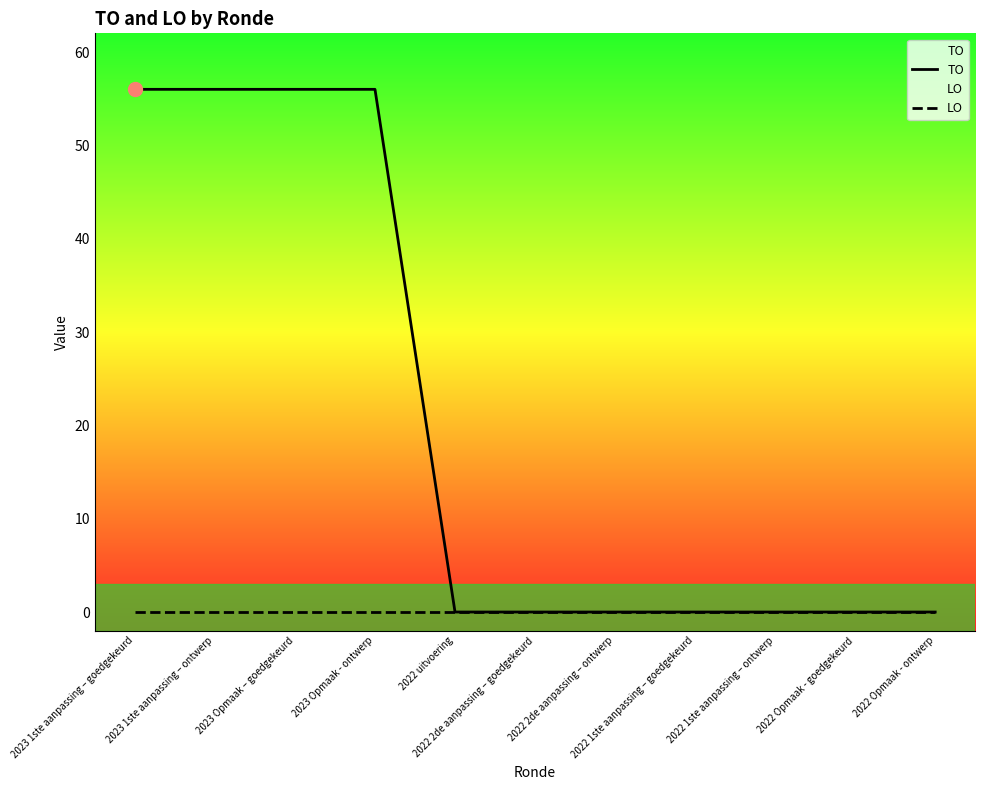

True or false: LO and TO cross at least once.

False